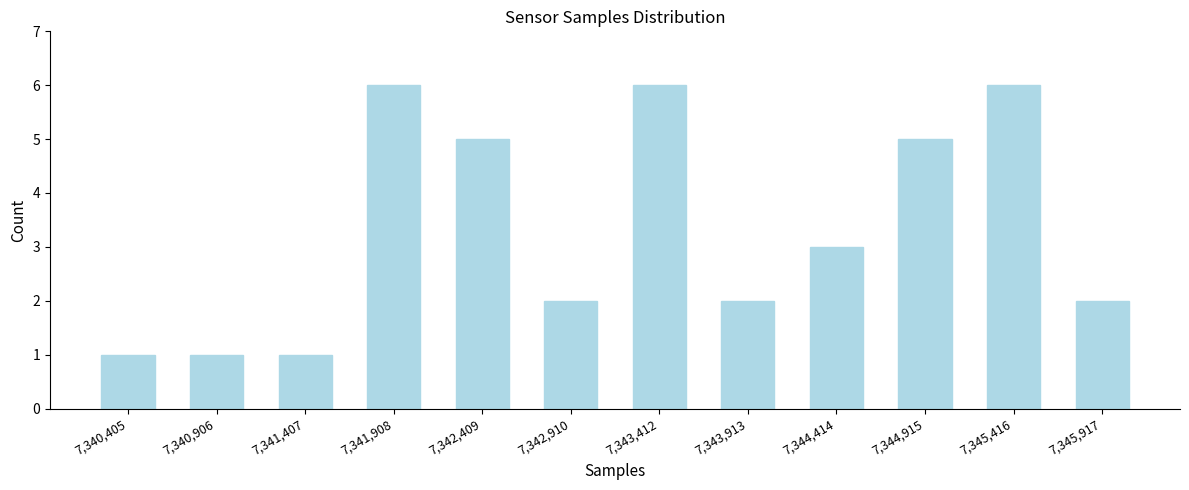

Reading left to right, extract all data points from this chart.

1	1	1	6	5	2	6	2	3	5	6	2